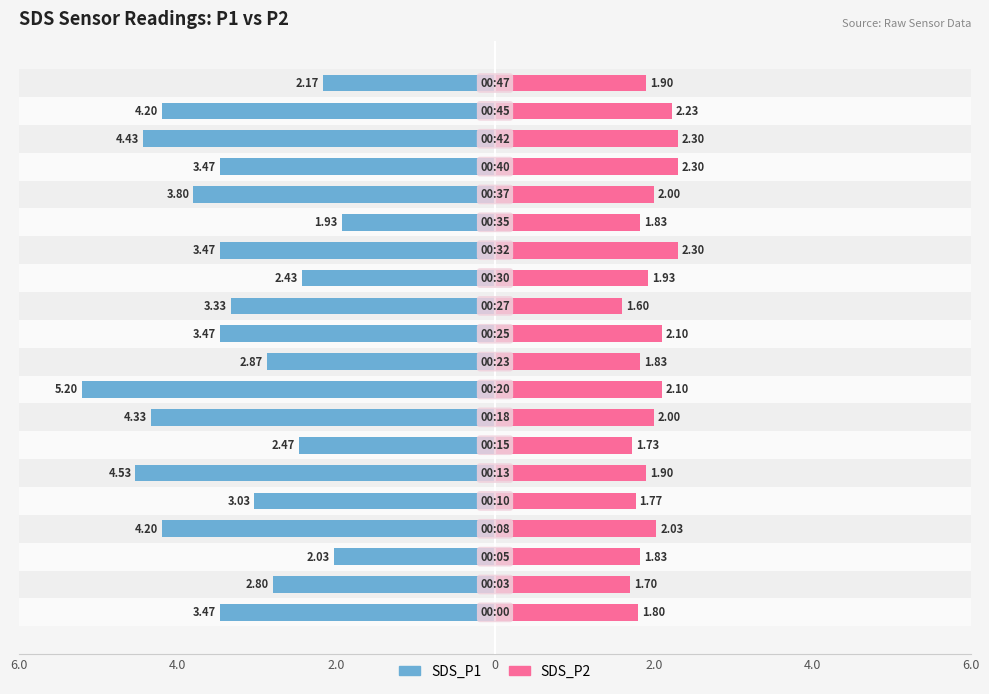

How many groups of bars are there?

20